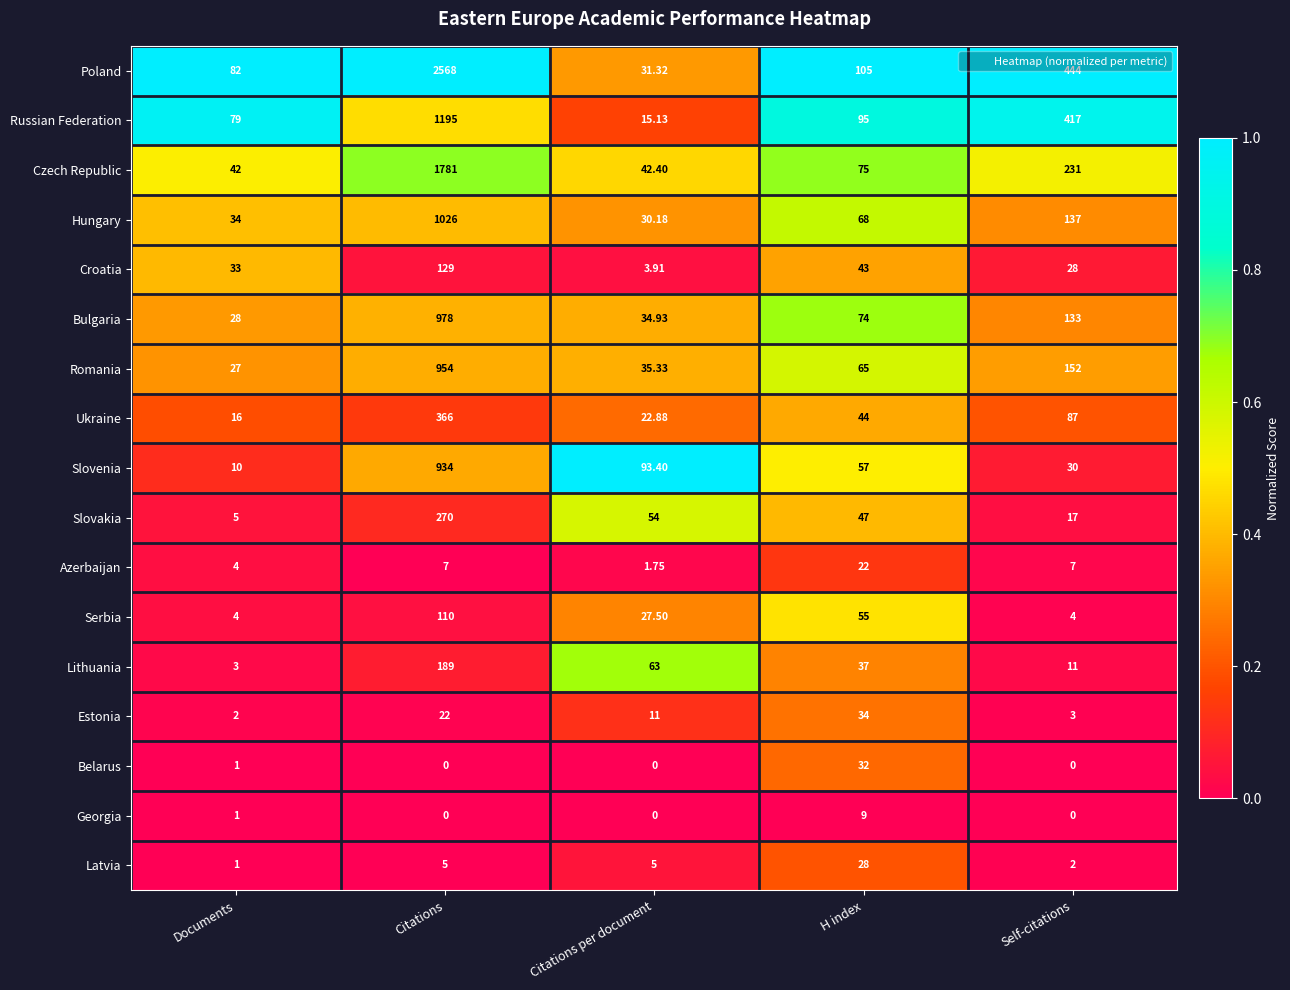

Where is Hungary nearest to the value 528?

Self-citations